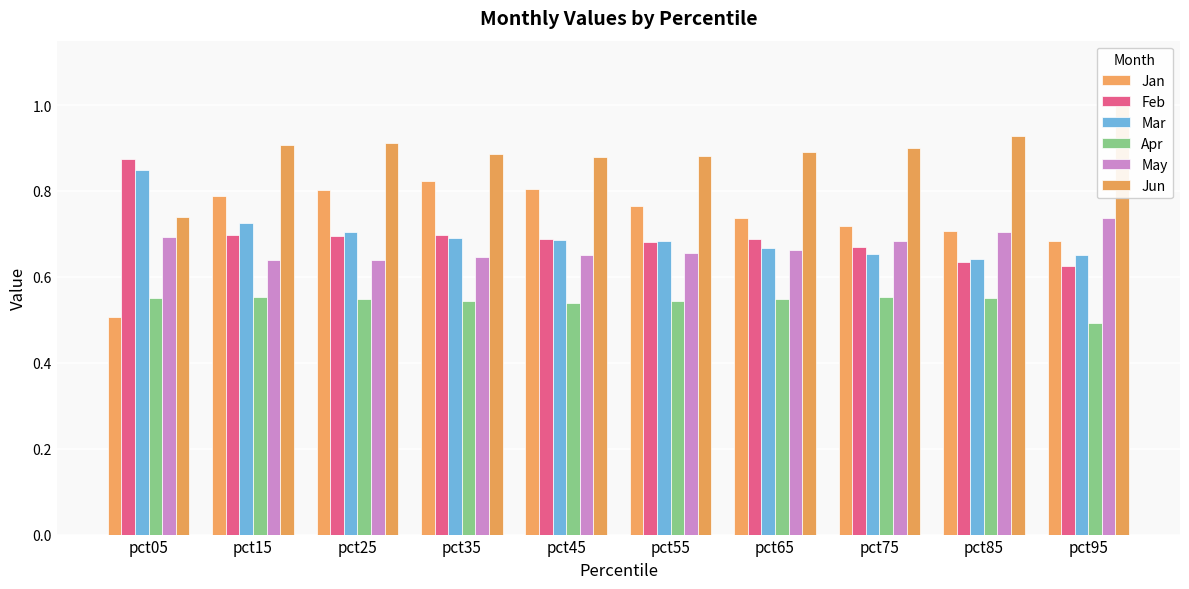

Which series has the widest spread of values?

Jan